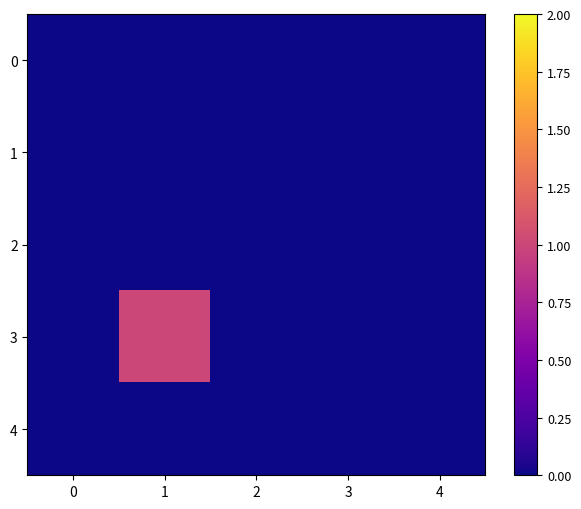

Reading right to left, extract all data points from this chart.

0: 4=0	3=0	2=0	1=0	0=0
1: 4=0	3=0	2=0	1=0	0=0
2: 4=0	3=0	2=0	1=0	0=0
3: 4=0	3=0	2=0	1=1	0=0
4: 4=0	3=0	2=0	1=0	0=0